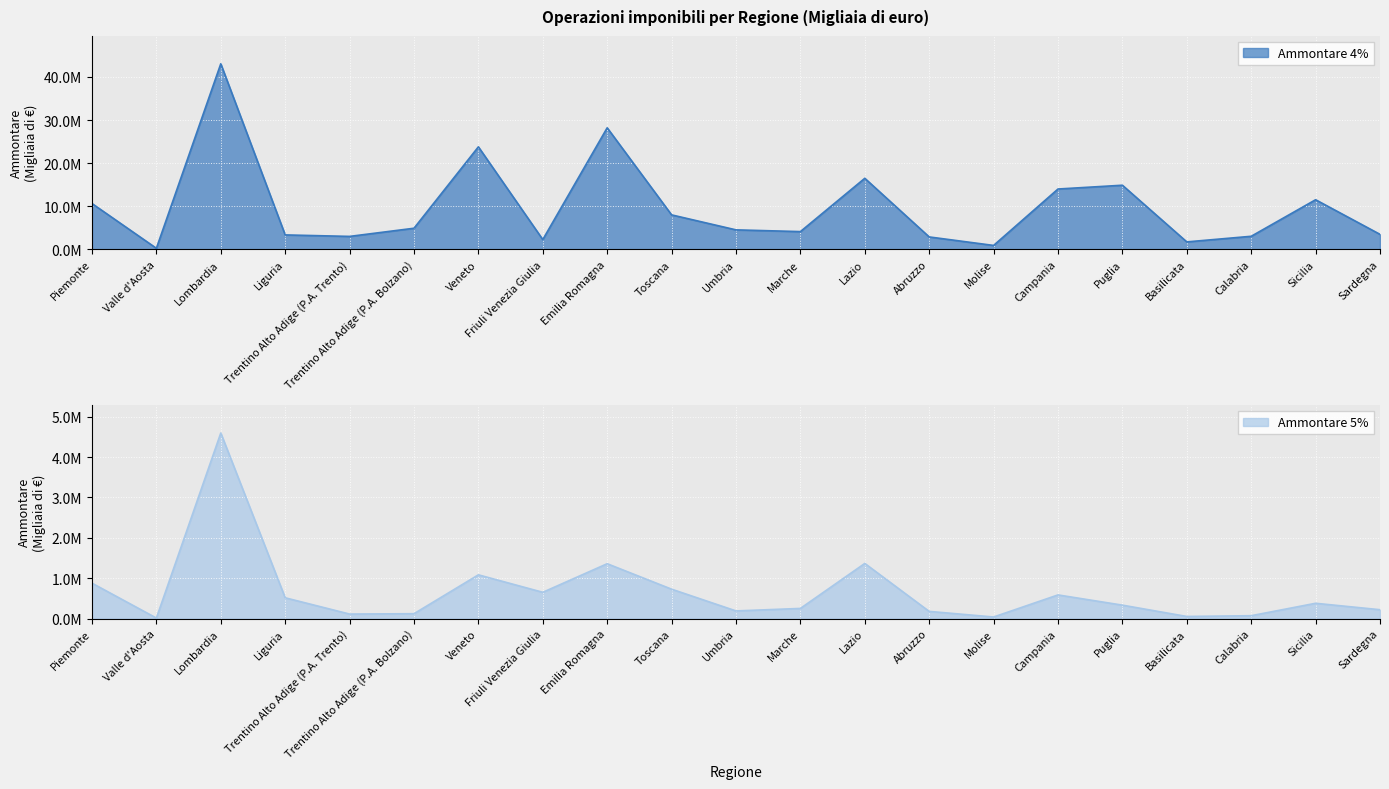

Read the Ammontare 4% value at Liguria.

3332651